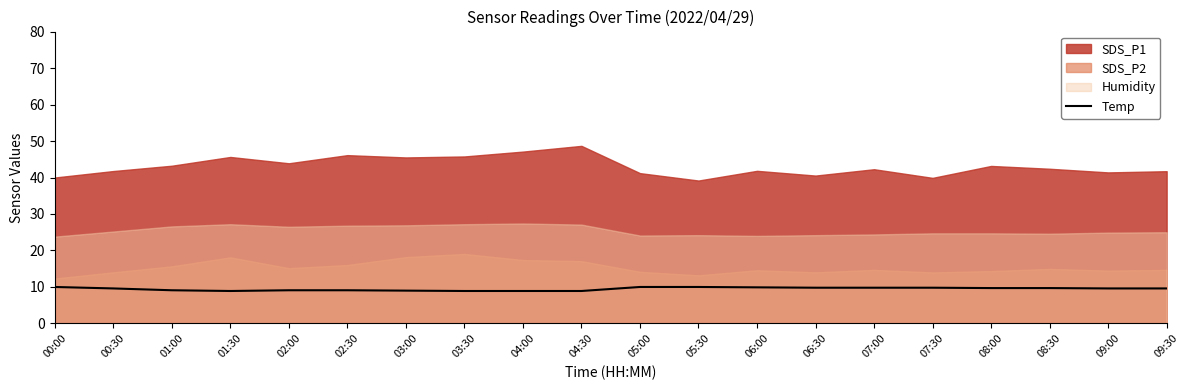

List the labels in order of value, smallest first.

01:30, 03:30, 04:00, 04:30, 03:00, 01:00, 02:00, 02:30, 00:30, 09:00, 09:30, 08:00, 08:30, 06:30, 07:00, 07:30, 06:00, 00:00, 05:00, 05:30